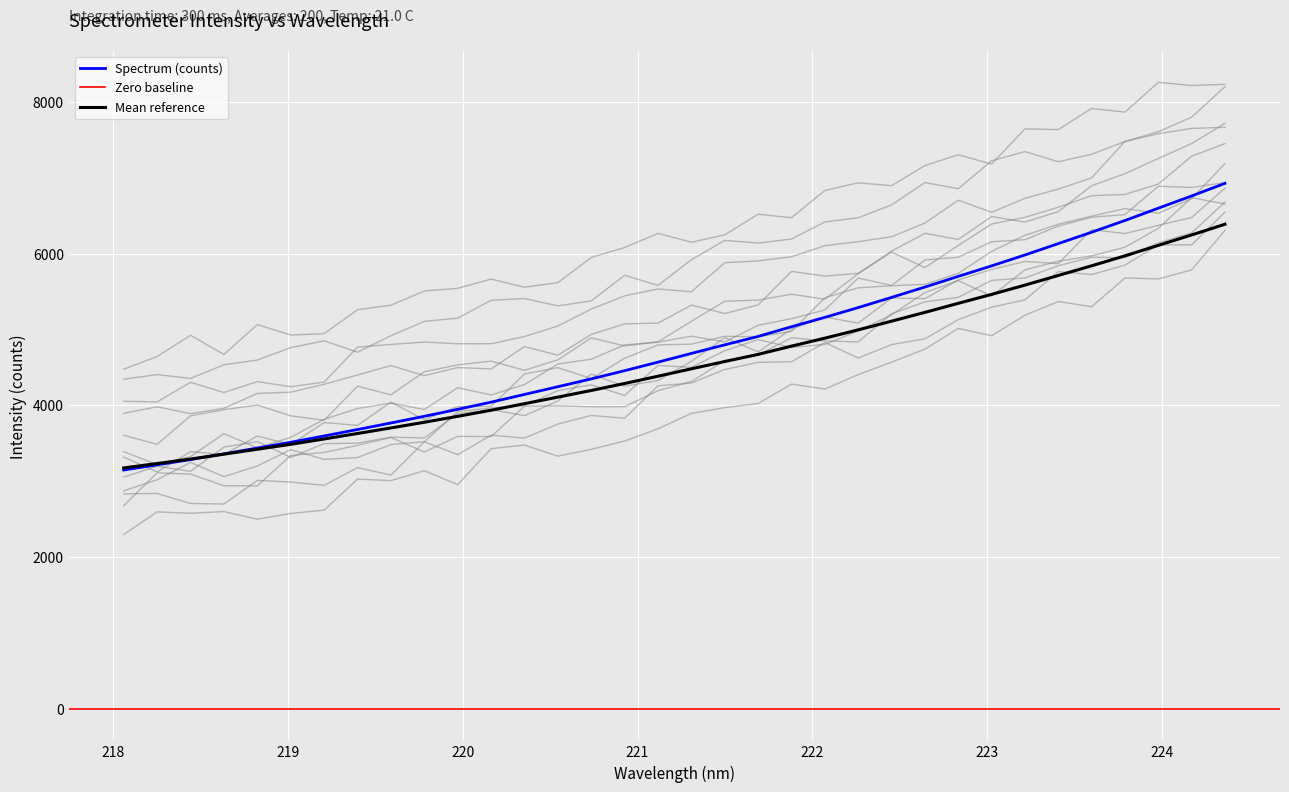

The value at 27 is 8697.0. True or false?

False